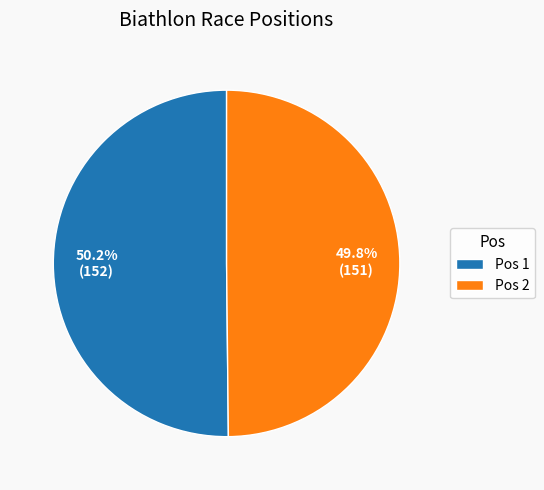

How many segments does this pie chart have?

2